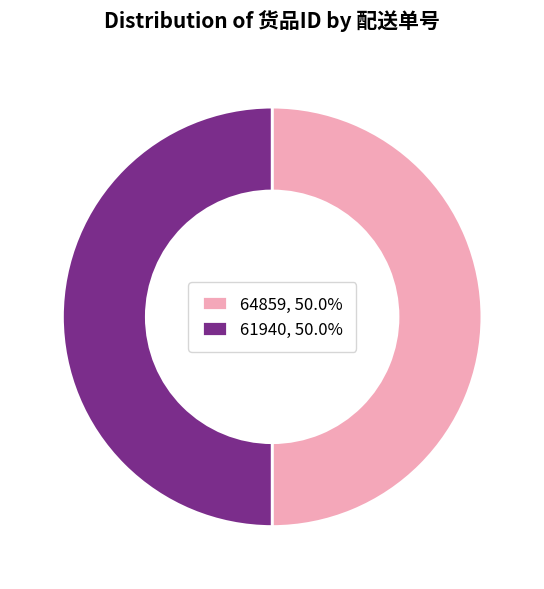

Do 61940 and 64859 together represent more than half of the pie?

Yes